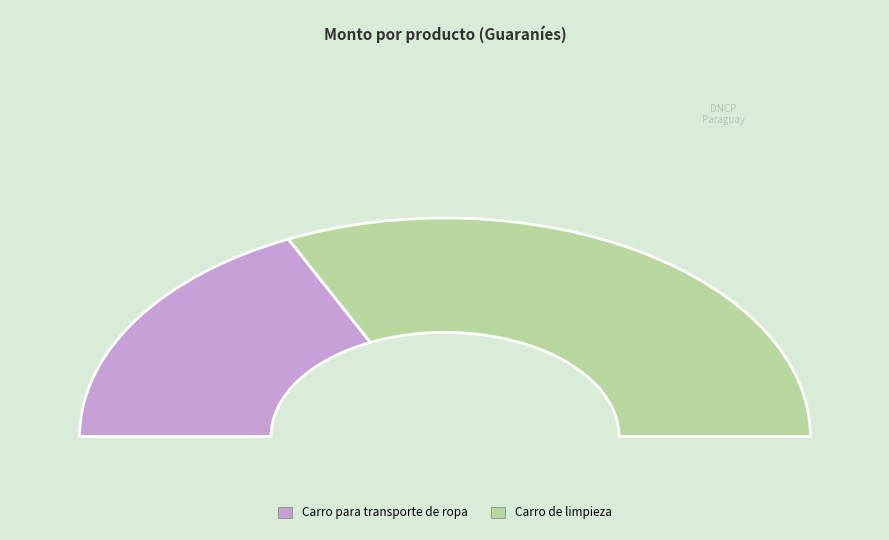

Is there a majority slice in this chart?

Yes